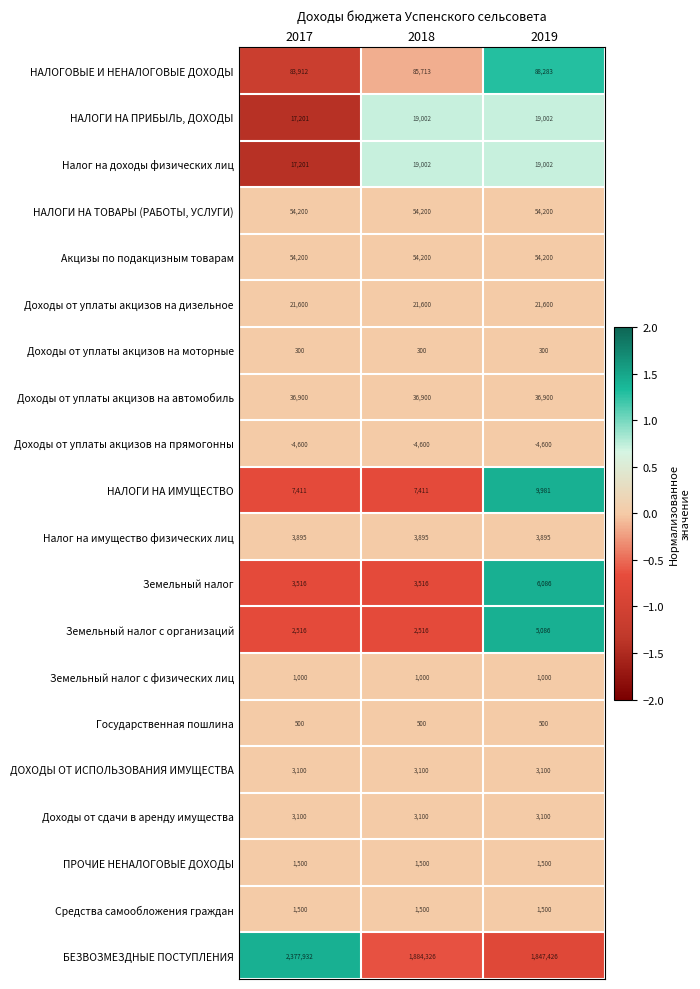

Which series has the largest total across all categories?

БЕЗВОЗМЕЗДНЫЕ ПОСТУПЛЕНИЯ